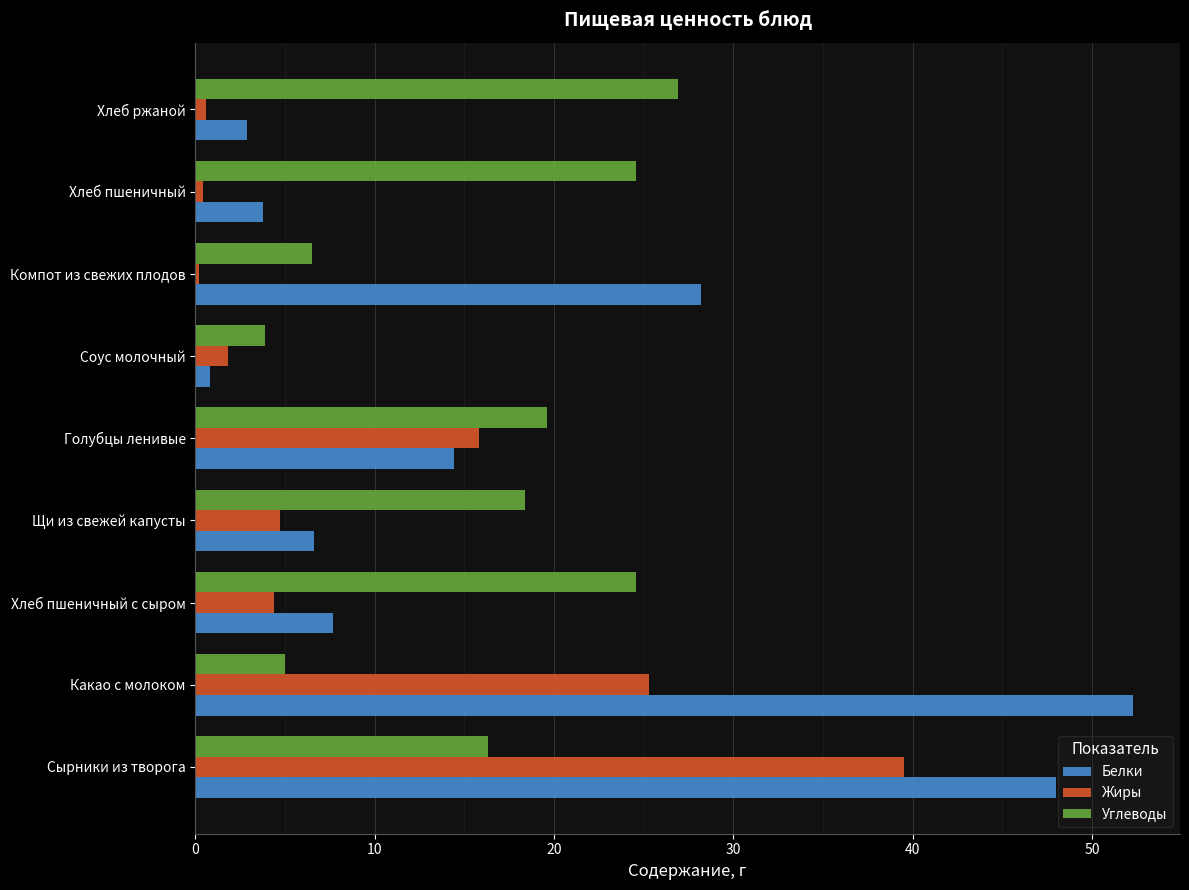

Rank the series at Хлеб пшеничный с сыром from highest to lowest value.

Углеводы, Белки, Жиры